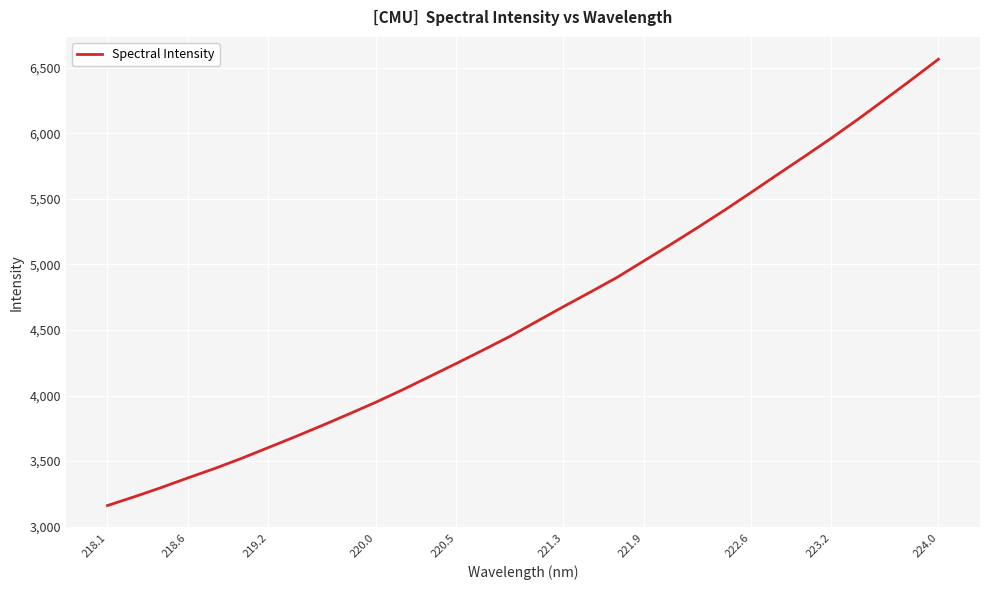

What is the smallest value displayed?

3161.1